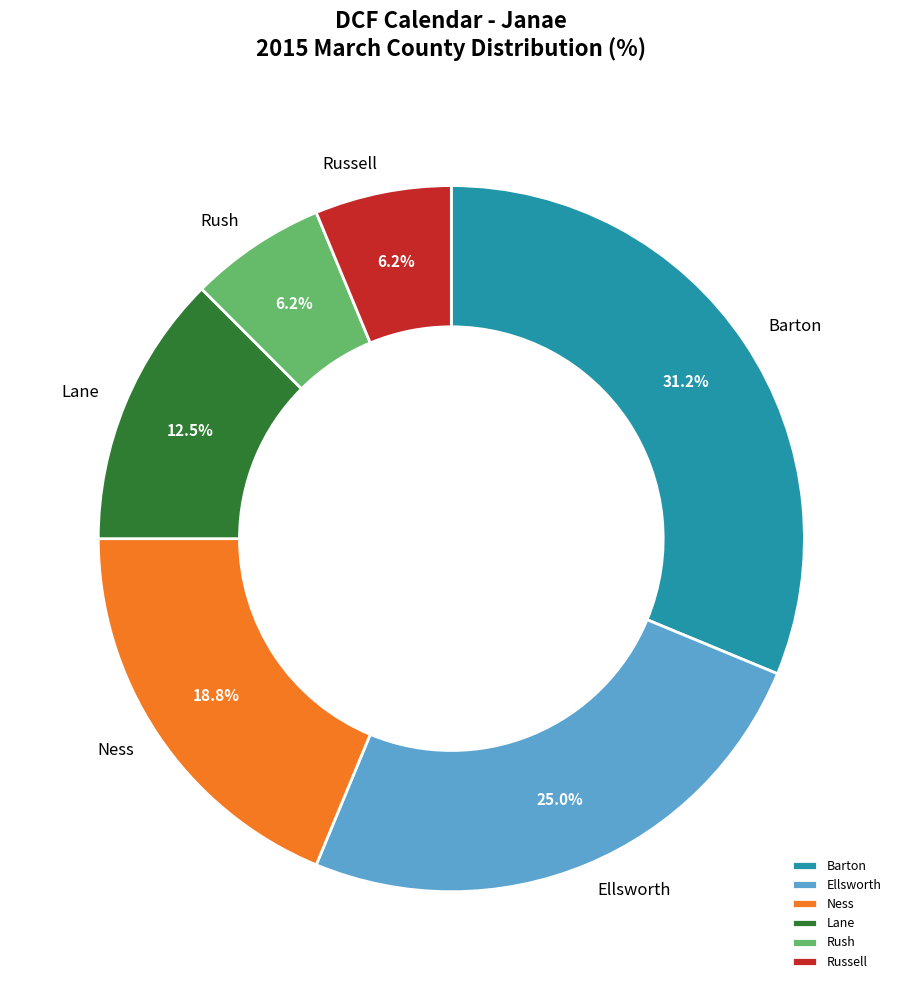

How many slices are in this pie chart?

6